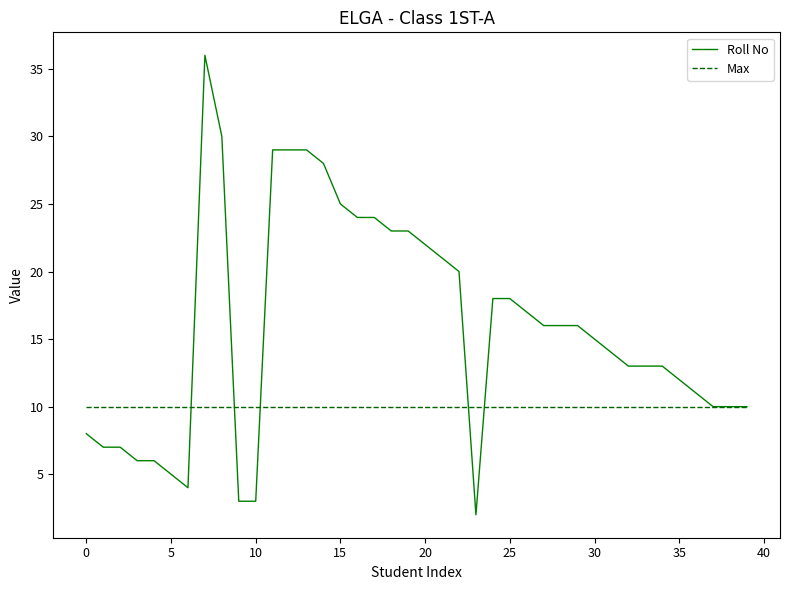

Rank the series by their average value, from highest to lowest.

Roll No, Max